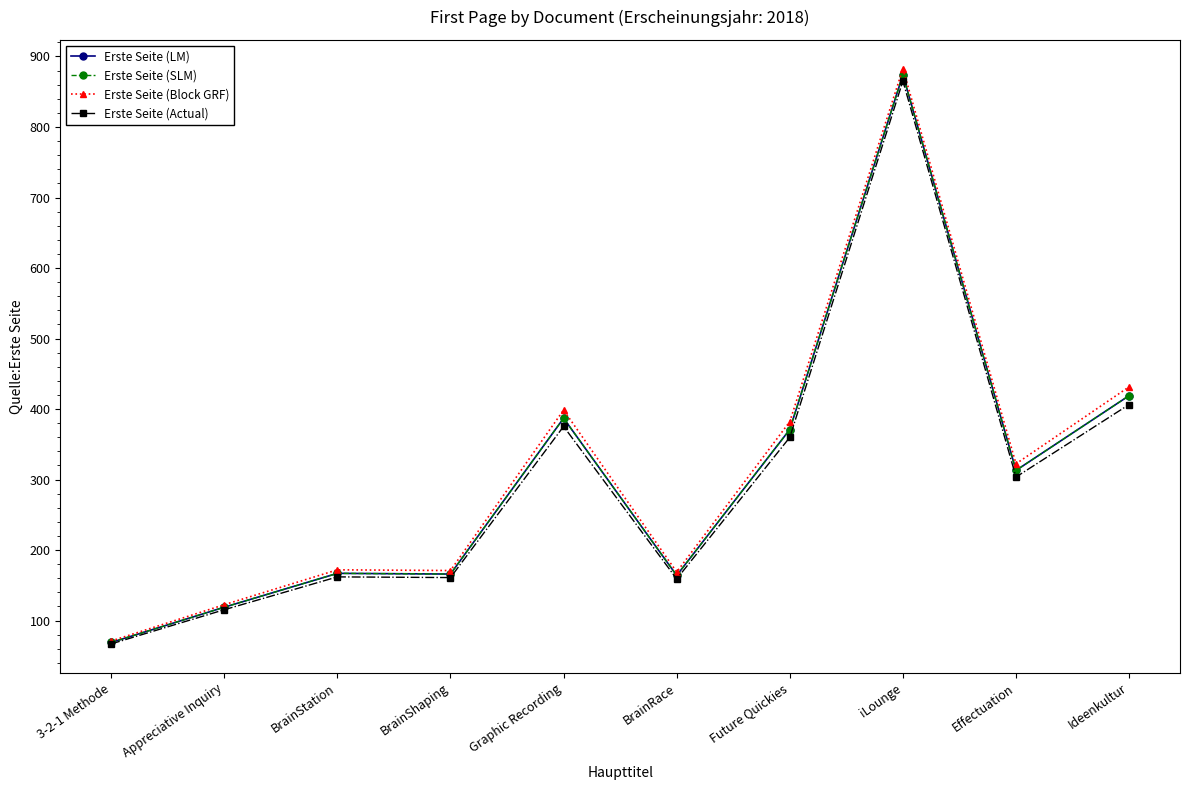

Is this an area chart (filled region under the line)?

No